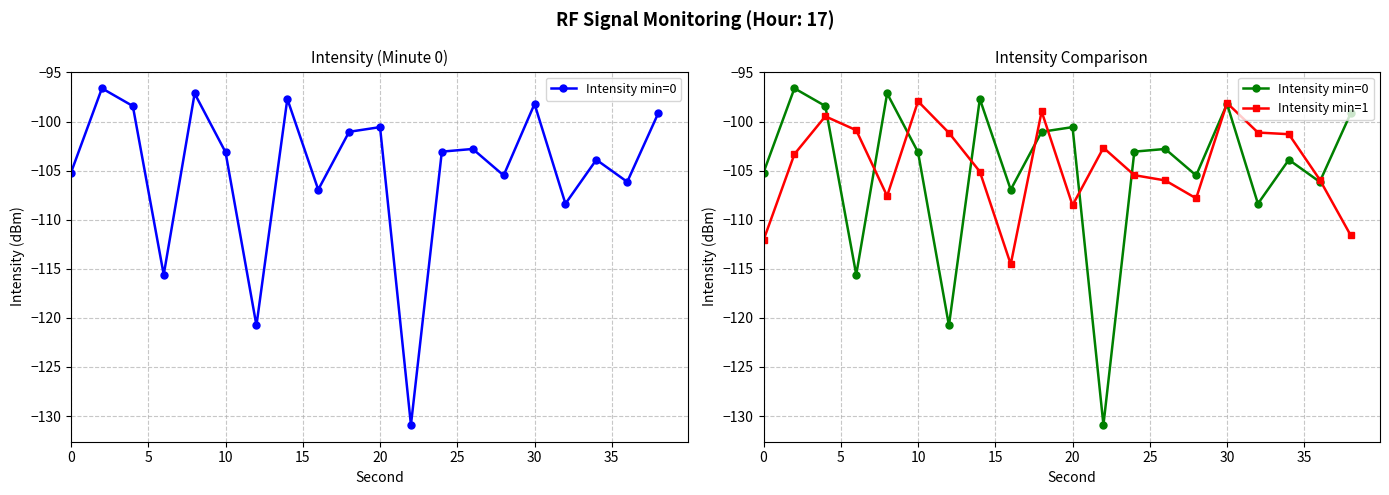

How many data points does each series have?

20